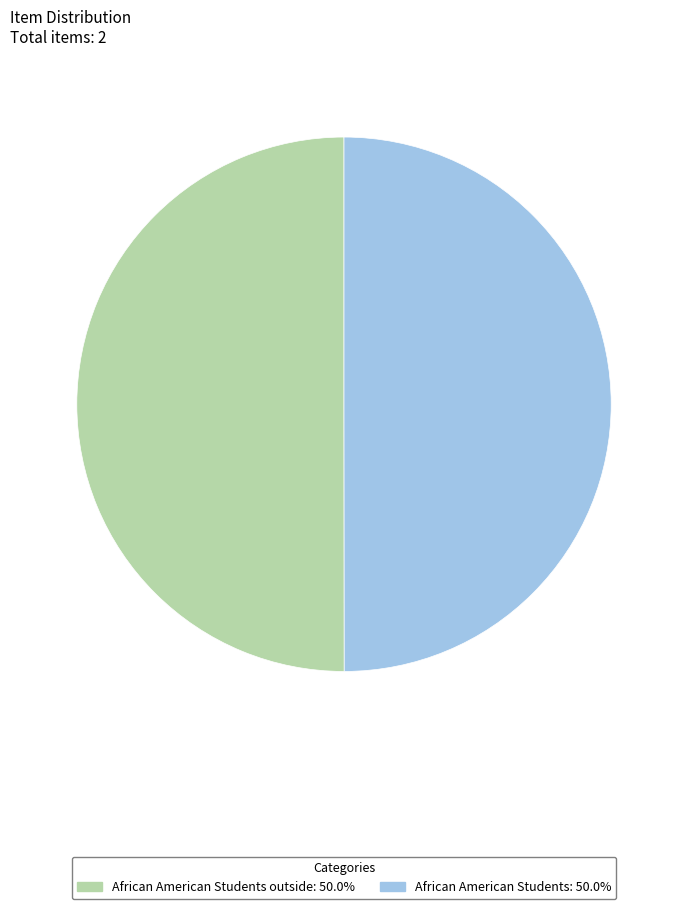

Combined, do African American Students outside: 50.0% and African American Students: 50.0% account for over 50%?

Yes